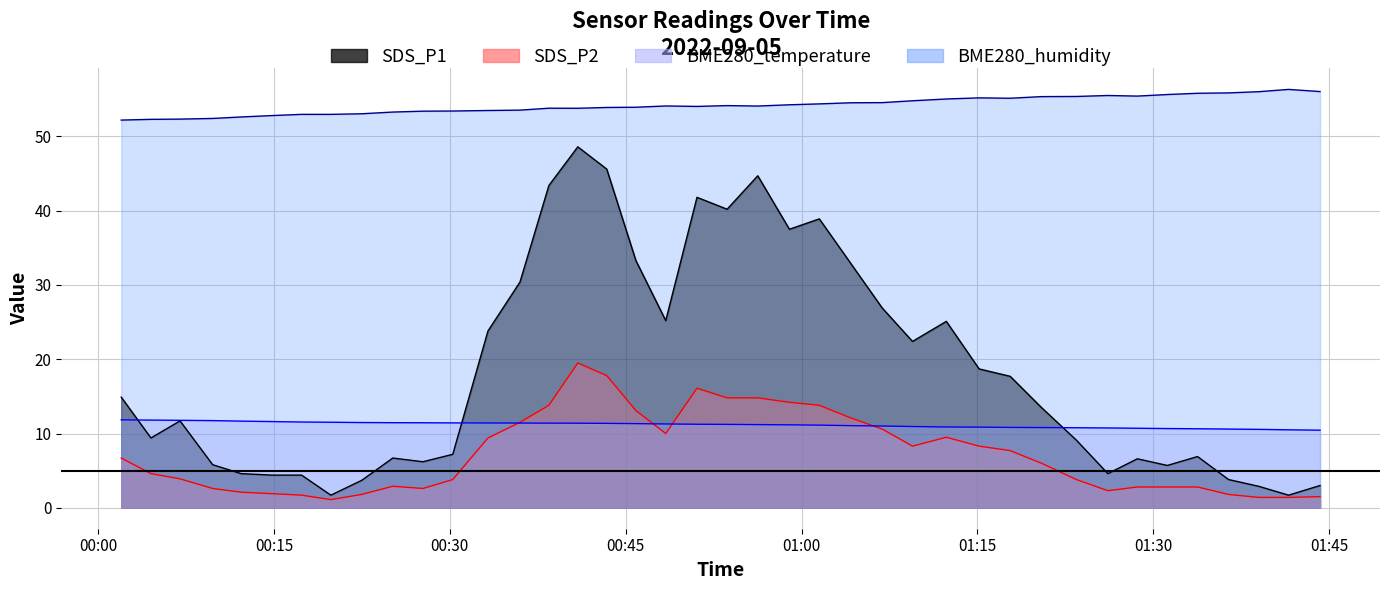

What is the sum of the SDS_P2 values at 2022/09/05 01:28:39 and 2022/09/05 00:33:15?

12.2